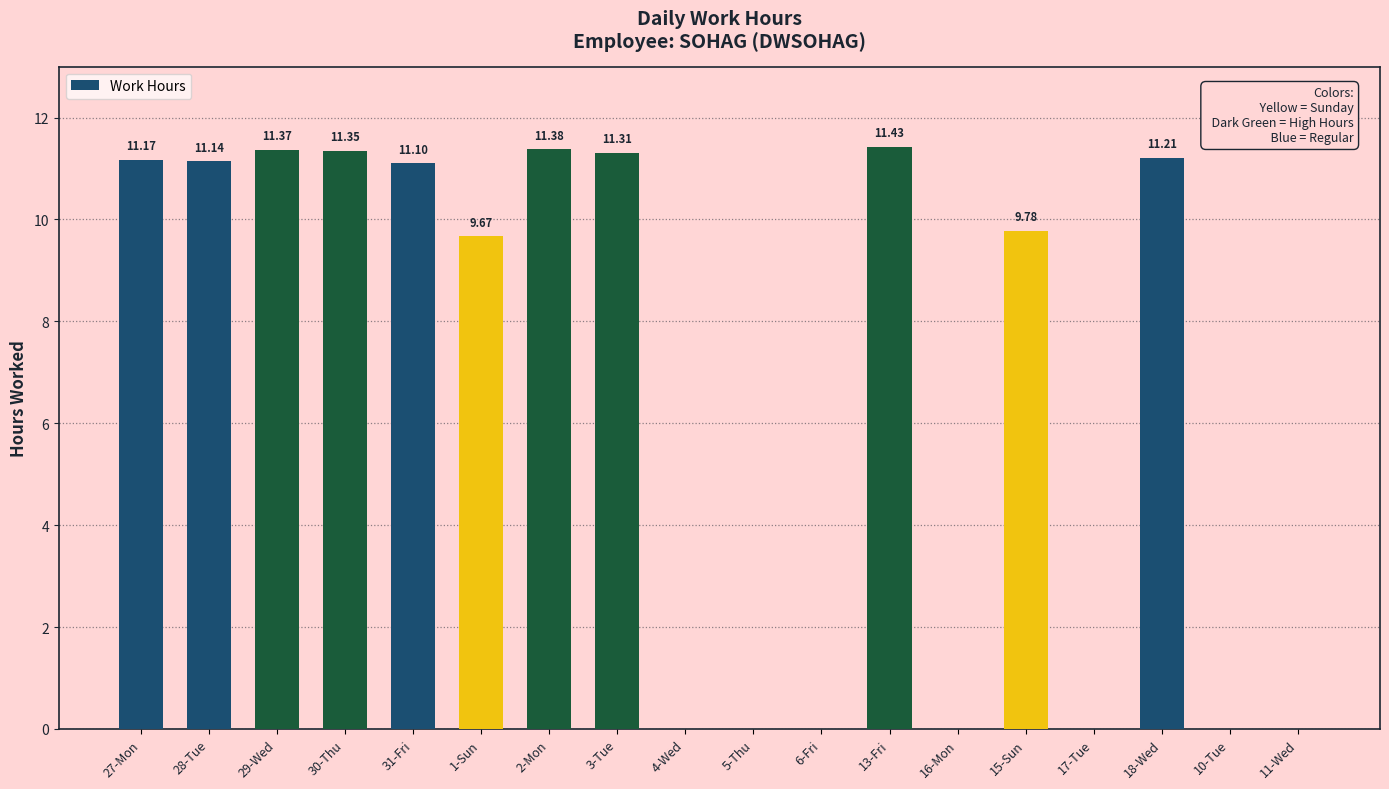

Between 27-Mon and 15-Sun, which is larger?

27-Mon